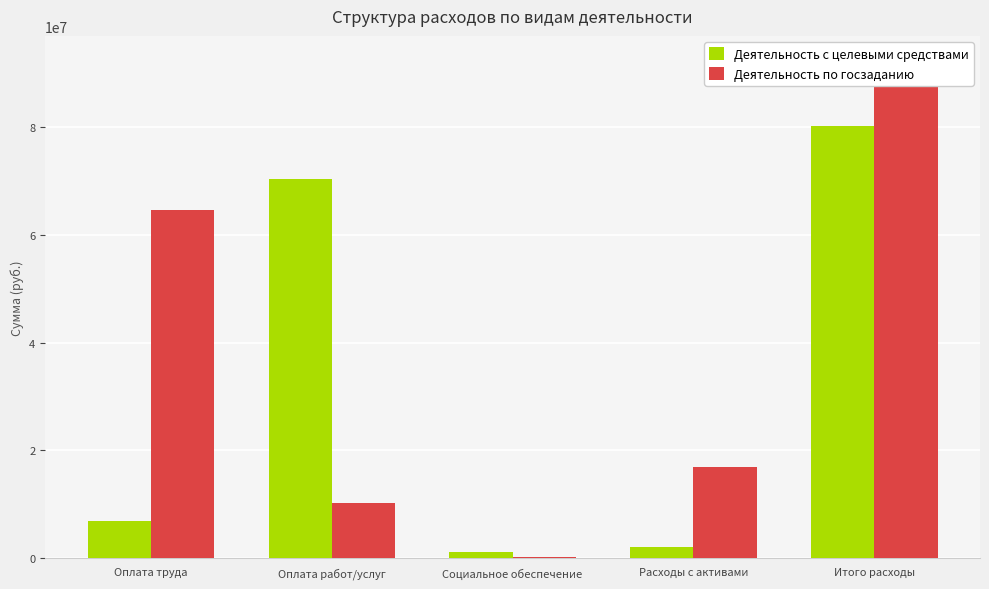

Between Социальное обеспечение and Оплата труда, which is larger?

Оплата труда